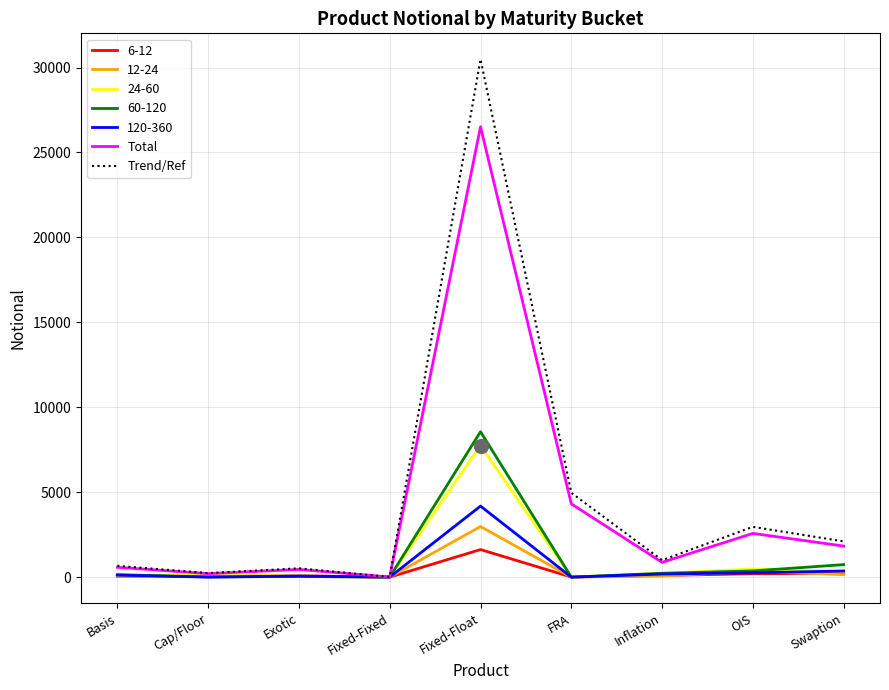

Where is Trend/Ref nearest to the value 15249?

FRA